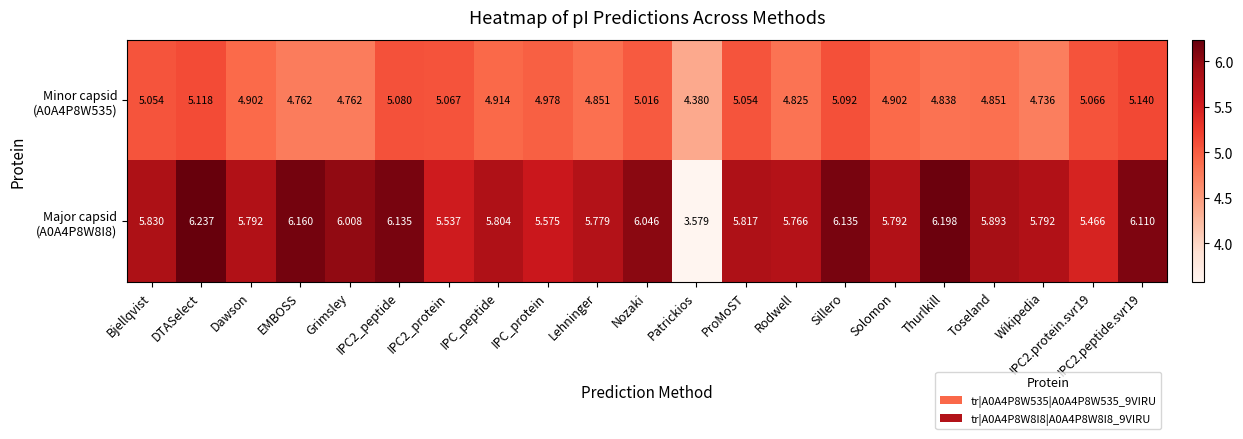

At which category is the sum across all series the highest?

DTASelect